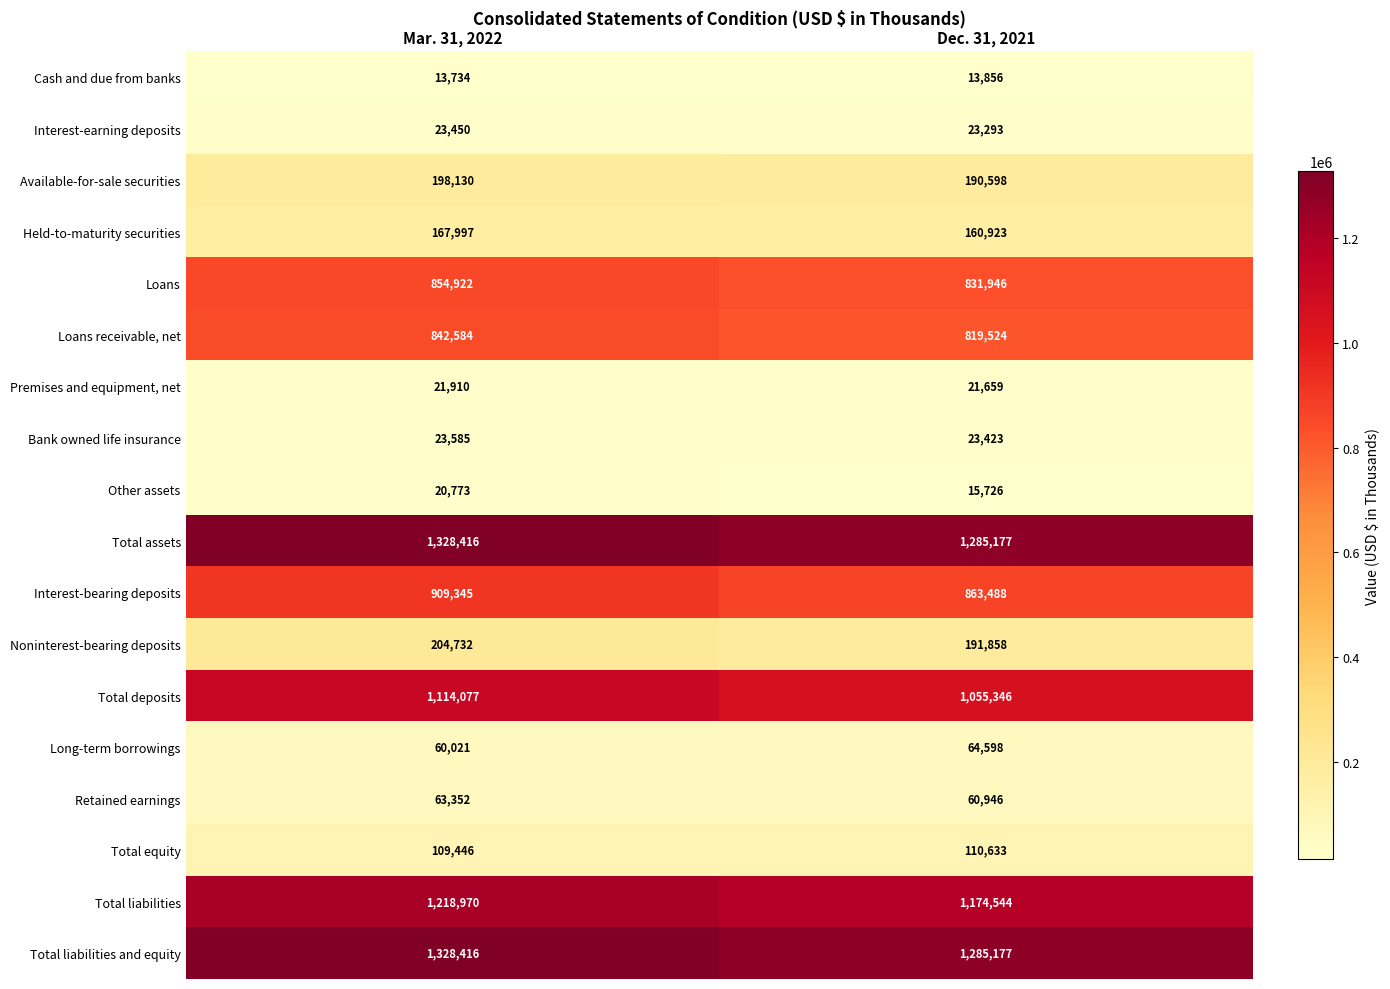

Between Mar. 31, 2022 and Dec. 31, 2021, which series saw the biggest shift?

Total deposits